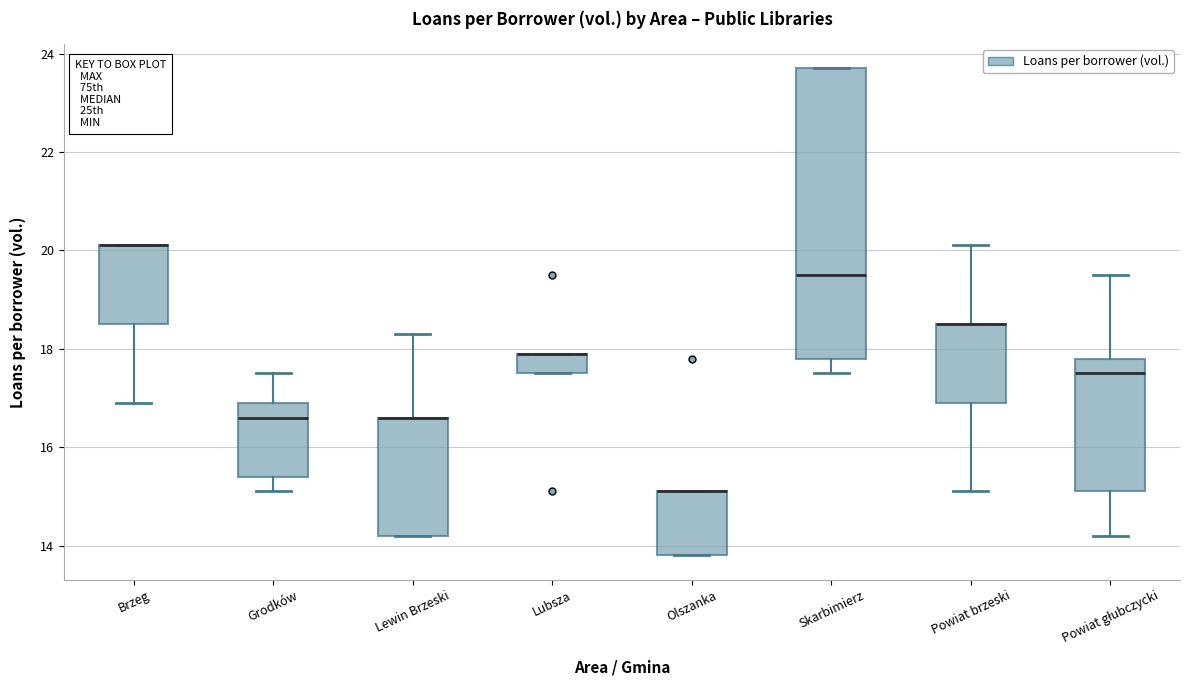

Where does the median line of the box for Skarbimierz sit on the y-axis? The values are not printed on the chart, so give them approximately, as read against the axis.

19.6